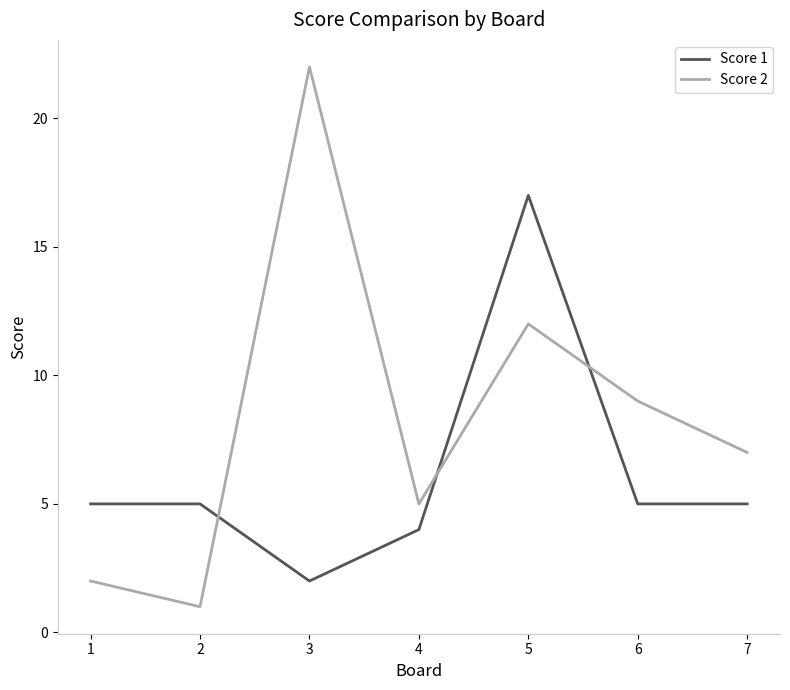

How many lines are shown in the chart?

2